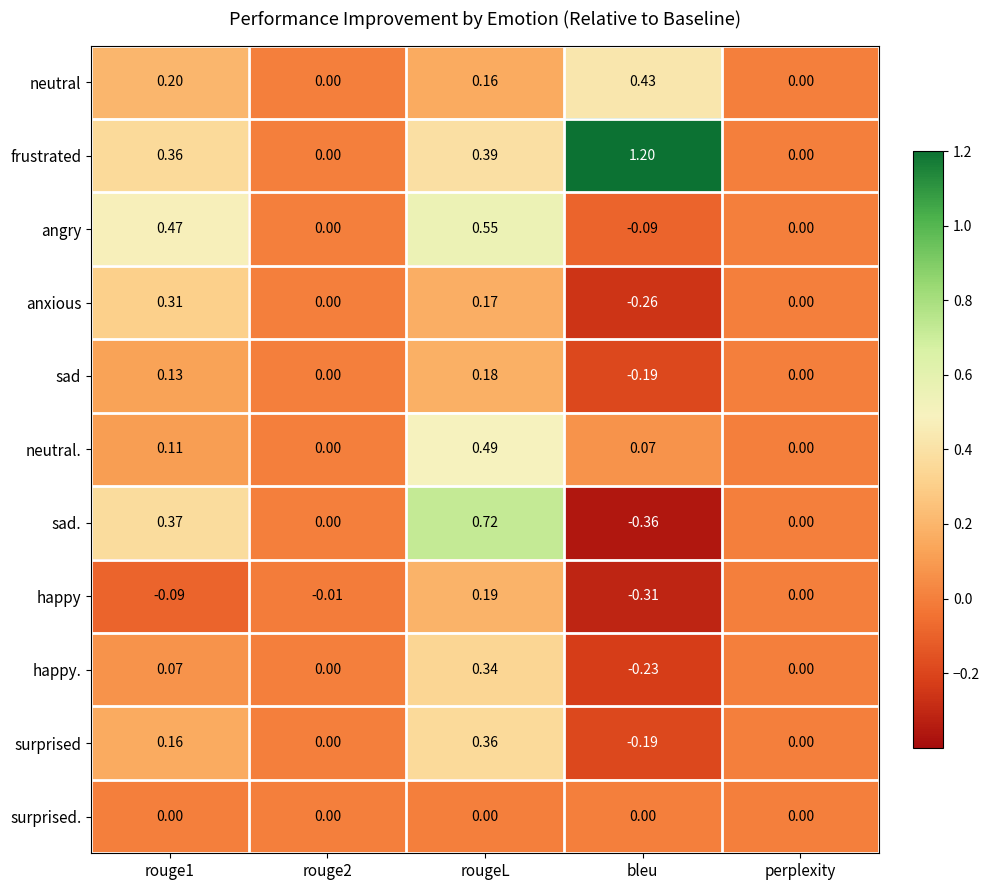

Which series changed the most between bleu and perplexity?

frustrated